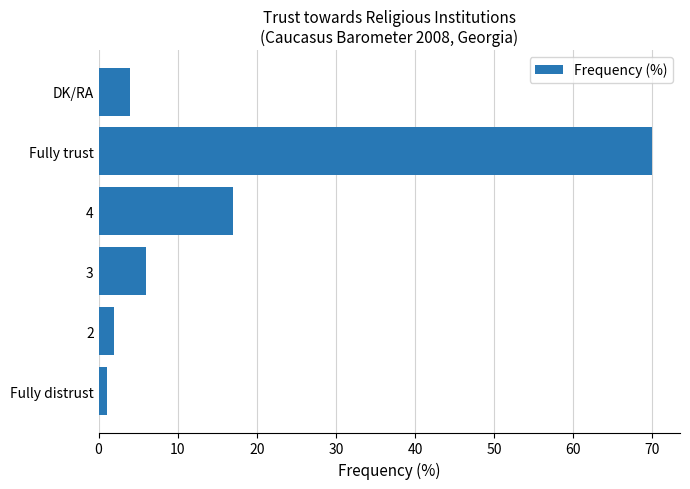

What is the greatest value displayed?

70